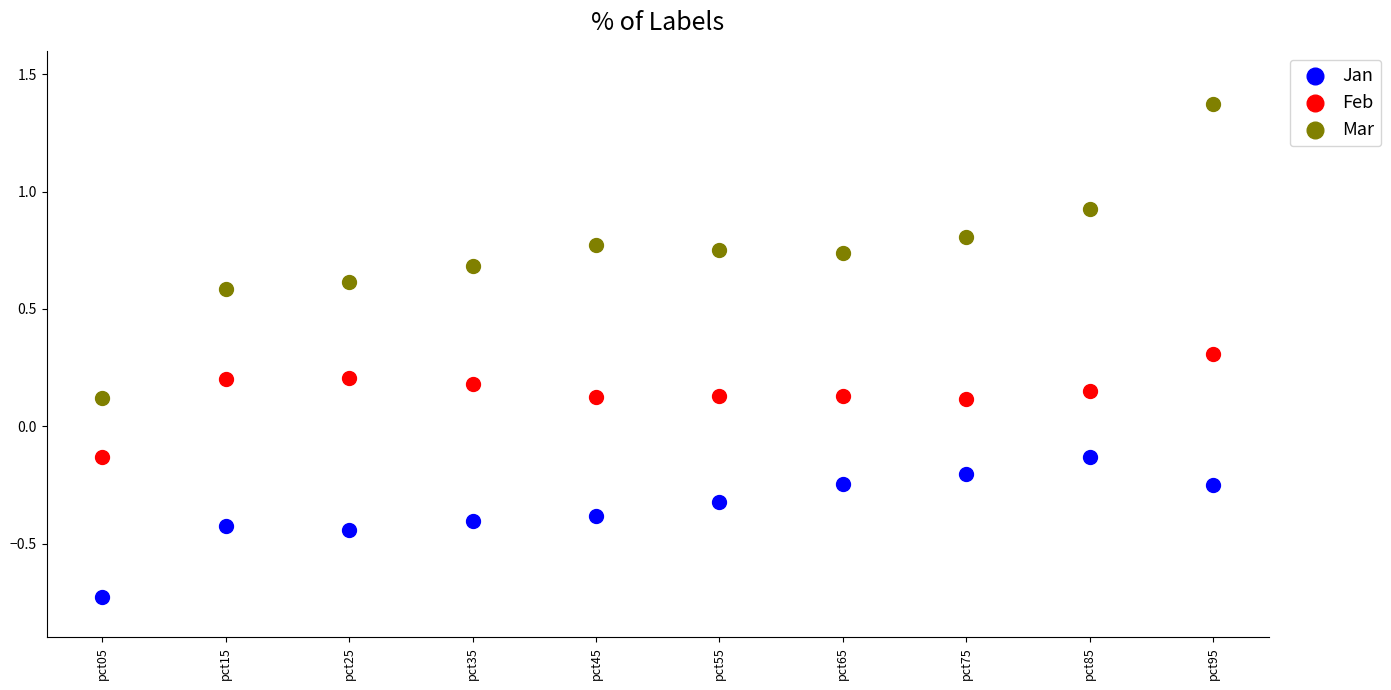

Across all data points, what is the range of Y values (max minus min)?

2.1